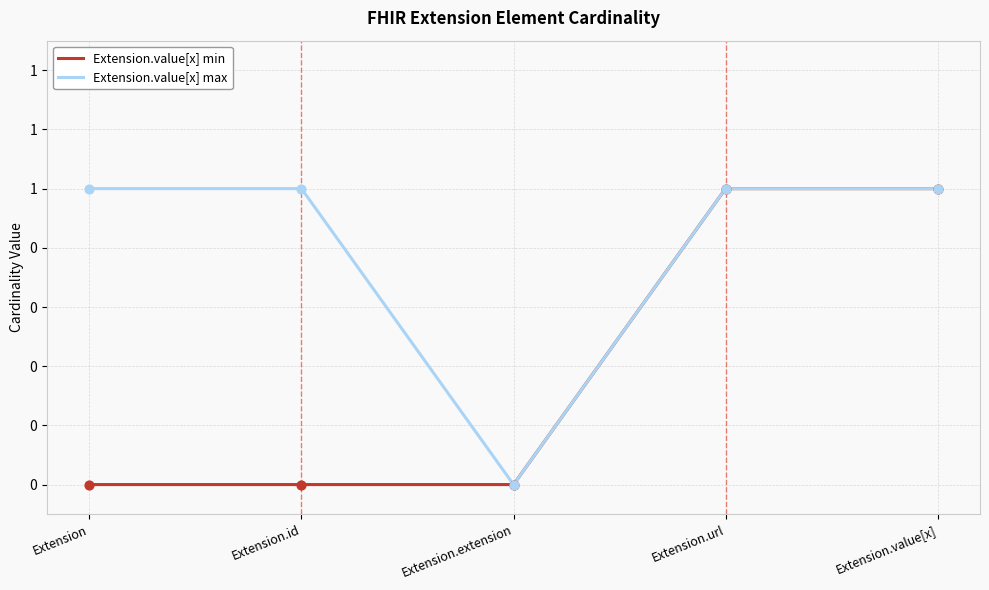

At how many categories does at least one series exceed 0?

4